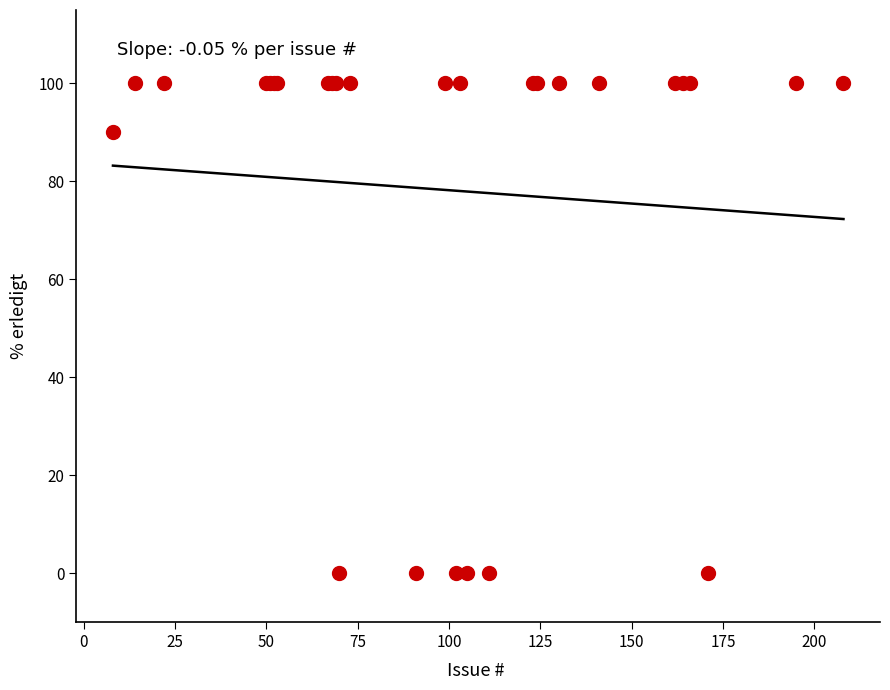

What Y value in the scatter plot is closest to 50?

90